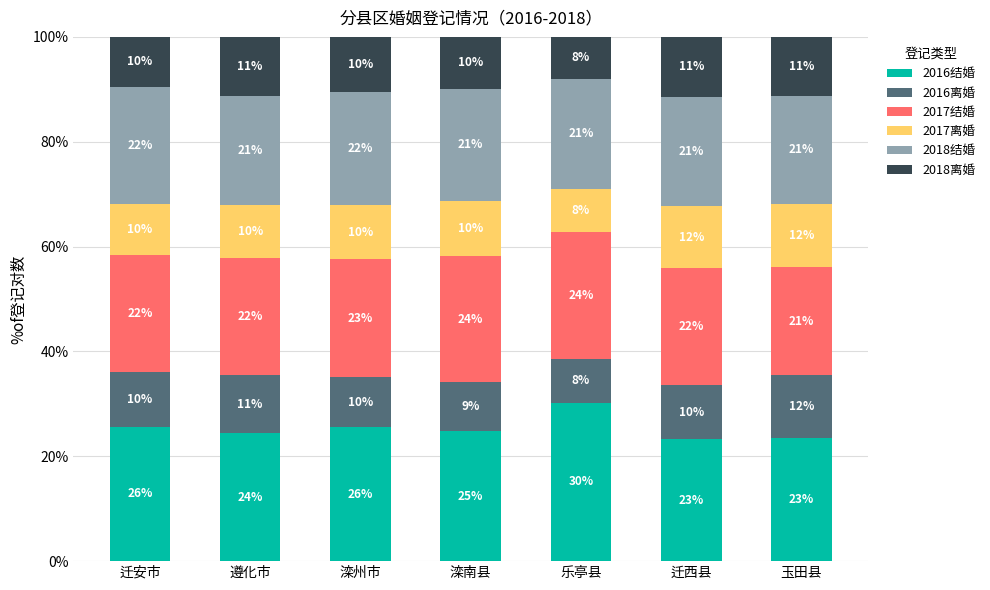

What is the sum of all 2018结婚 values?

148.5